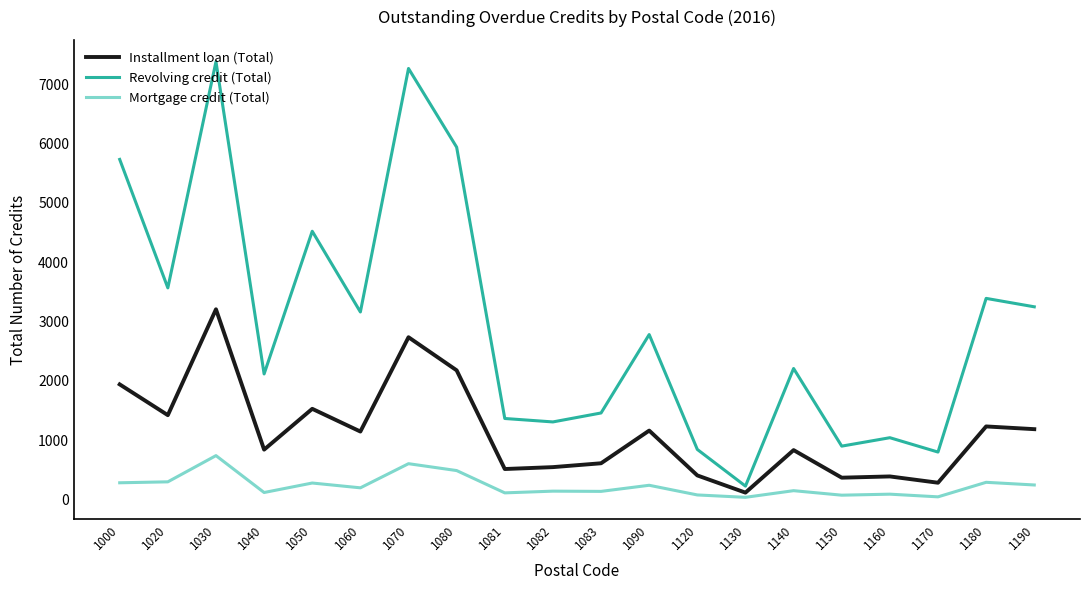

Does the chart have visible grid lines?

No